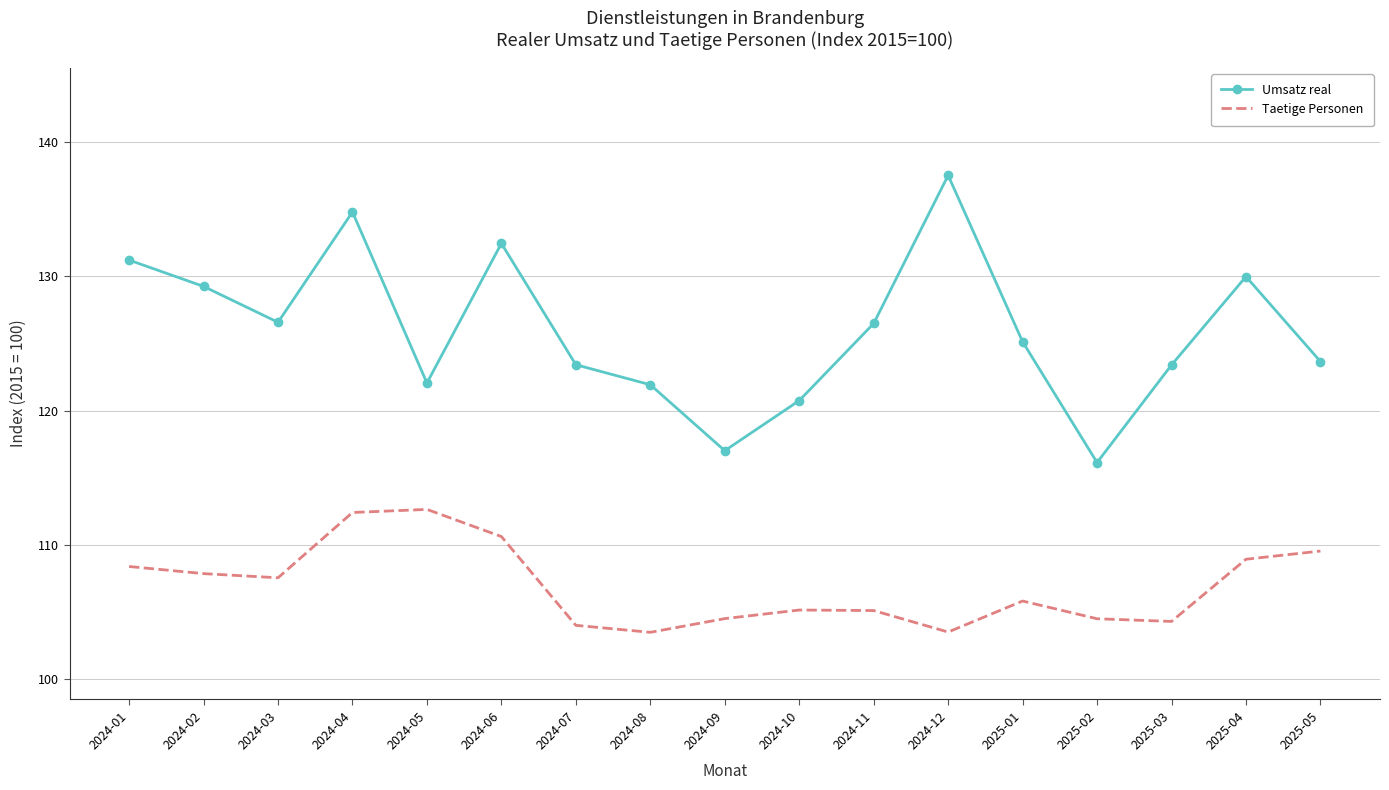

True or false: Taetige Personen has a value of 105.1 at 2024-11.

True